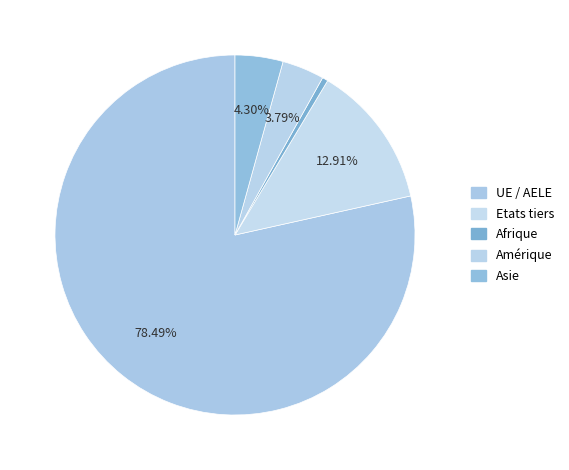

How many slices are in this pie chart?

5